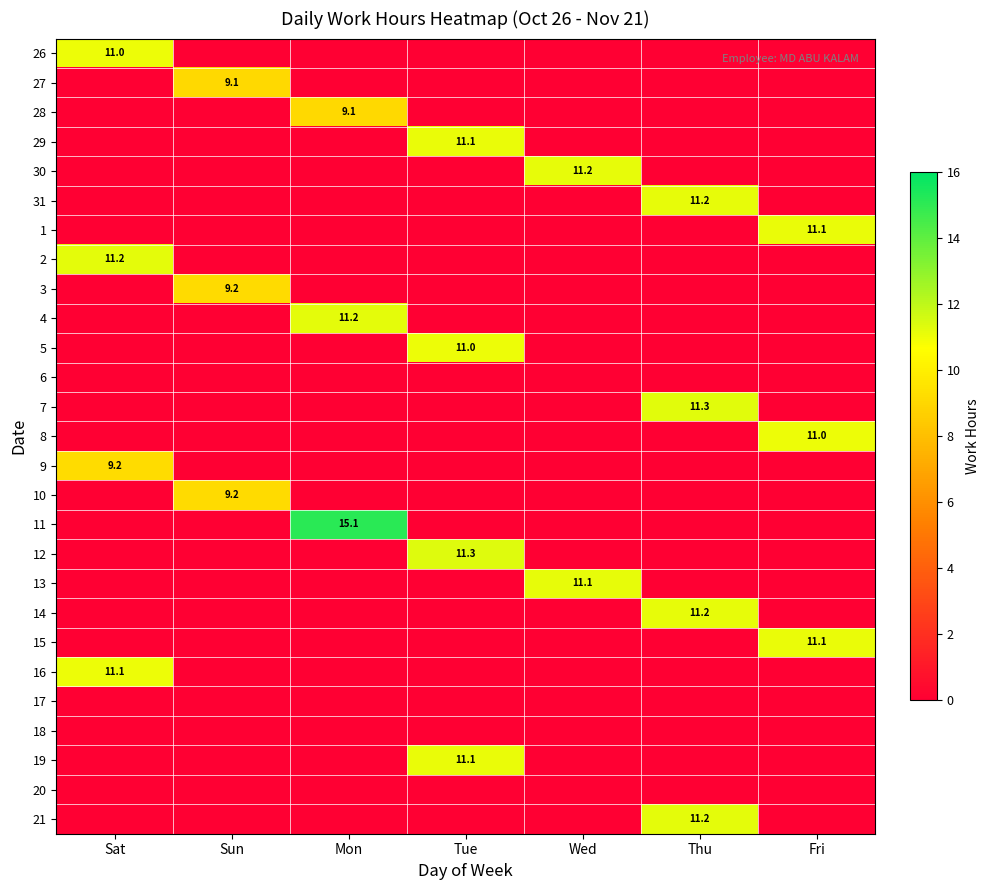

Which has a higher value, Tue or Thu?

Tue